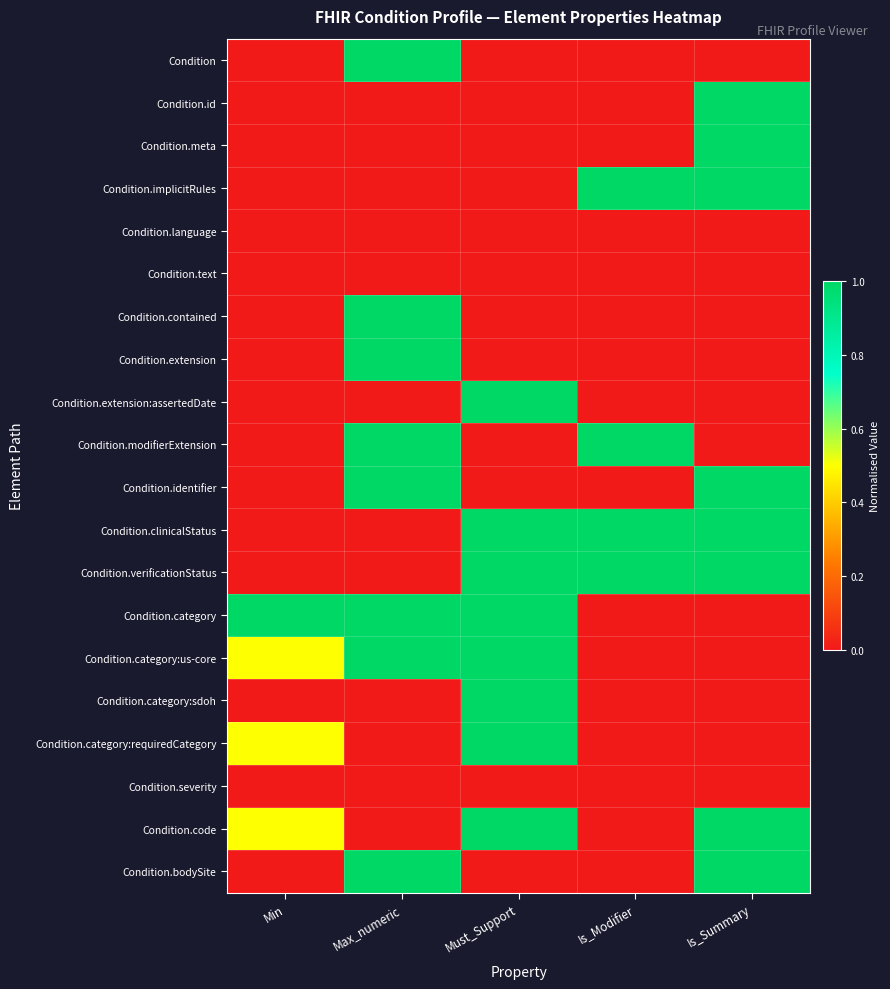

Reading left to right, transcribe all the data shown in this chart.

Condition: Min=0.0	Max_numeric=1.0	Must_Support=0.0	Is_Modifier=0.0	Is_Summary=0.0
Condition.id: Min=0.0	Max_numeric=0.0	Must_Support=0.0	Is_Modifier=0.0	Is_Summary=1.0
Condition.meta: Min=0.0	Max_numeric=0.0	Must_Support=0.0	Is_Modifier=0.0	Is_Summary=1.0
Condition.implicitRules: Min=0.0	Max_numeric=0.0	Must_Support=0.0	Is_Modifier=1.0	Is_Summary=1.0
Condition.language: Min=0.0	Max_numeric=0.0	Must_Support=0.0	Is_Modifier=0.0	Is_Summary=0.0
Condition.text: Min=0.0	Max_numeric=0.0	Must_Support=0.0	Is_Modifier=0.0	Is_Summary=0.0
Condition.contained: Min=0.0	Max_numeric=1.0	Must_Support=0.0	Is_Modifier=0.0	Is_Summary=0.0
Condition.extension: Min=0.0	Max_numeric=1.0	Must_Support=0.0	Is_Modifier=0.0	Is_Summary=0.0
Condition.extension:assertedDate: Min=0.0	Max_numeric=0.0	Must_Support=1.0	Is_Modifier=0.0	Is_Summary=0.0
Condition.modifierExtension: Min=0.0	Max_numeric=1.0	Must_Support=0.0	Is_Modifier=1.0	Is_Summary=0.0
Condition.identifier: Min=0.0	Max_numeric=1.0	Must_Support=0.0	Is_Modifier=0.0	Is_Summary=1.0
Condition.clinicalStatus: Min=0.0	Max_numeric=0.0	Must_Support=1.0	Is_Modifier=1.0	Is_Summary=1.0
Condition.verificationStatus: Min=0.0	Max_numeric=0.0	Must_Support=1.0	Is_Modifier=1.0	Is_Summary=1.0
Condition.category: Min=1.0	Max_numeric=1.0	Must_Support=1.0	Is_Modifier=0.0	Is_Summary=0.0
Condition.category:us-core: Min=0.5	Max_numeric=1.0	Must_Support=1.0	Is_Modifier=0.0	Is_Summary=0.0
Condition.category:sdoh: Min=0.0	Max_numeric=0.0	Must_Support=1.0	Is_Modifier=0.0	Is_Summary=0.0
Condition.category:requiredCategory: Min=0.5	Max_numeric=0.0	Must_Support=1.0	Is_Modifier=0.0	Is_Summary=0.0
Condition.severity: Min=0.0	Max_numeric=0.0	Must_Support=0.0	Is_Modifier=0.0	Is_Summary=0.0
Condition.code: Min=0.5	Max_numeric=0.0	Must_Support=1.0	Is_Modifier=0.0	Is_Summary=1.0
Condition.bodySite: Min=0.0	Max_numeric=1.0	Must_Support=0.0	Is_Modifier=0.0	Is_Summary=1.0